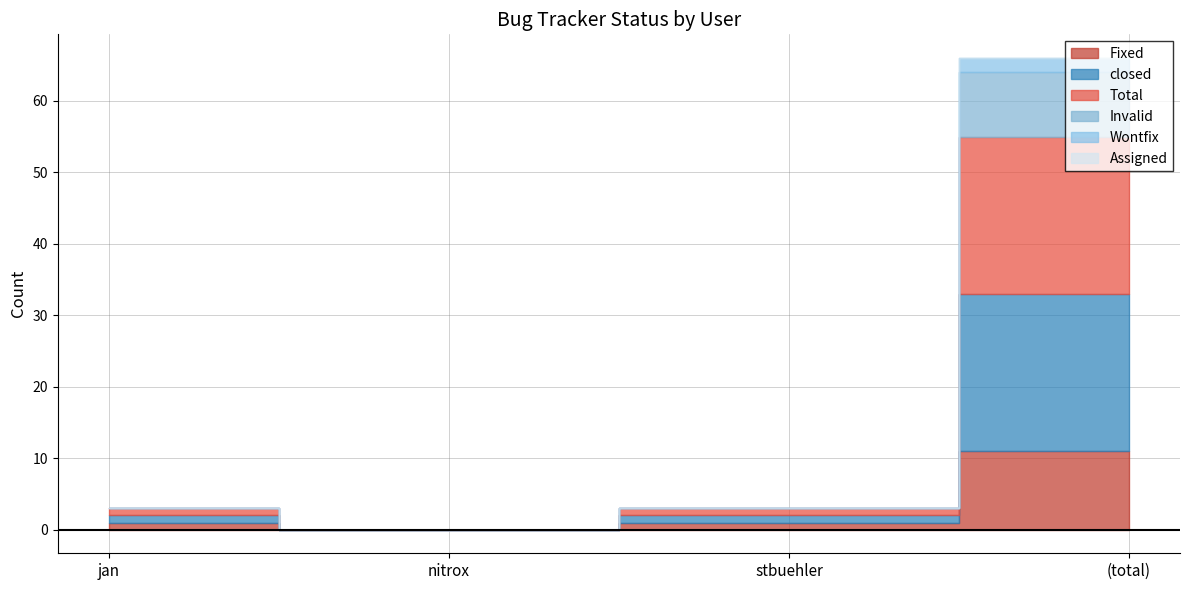

Count the Invalid values in the range 0 to 9.

4